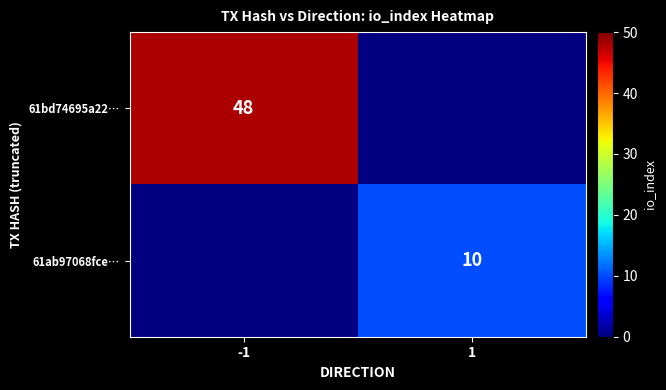

The 61ab97068fce… series shows 3 at 1. True or false?

False